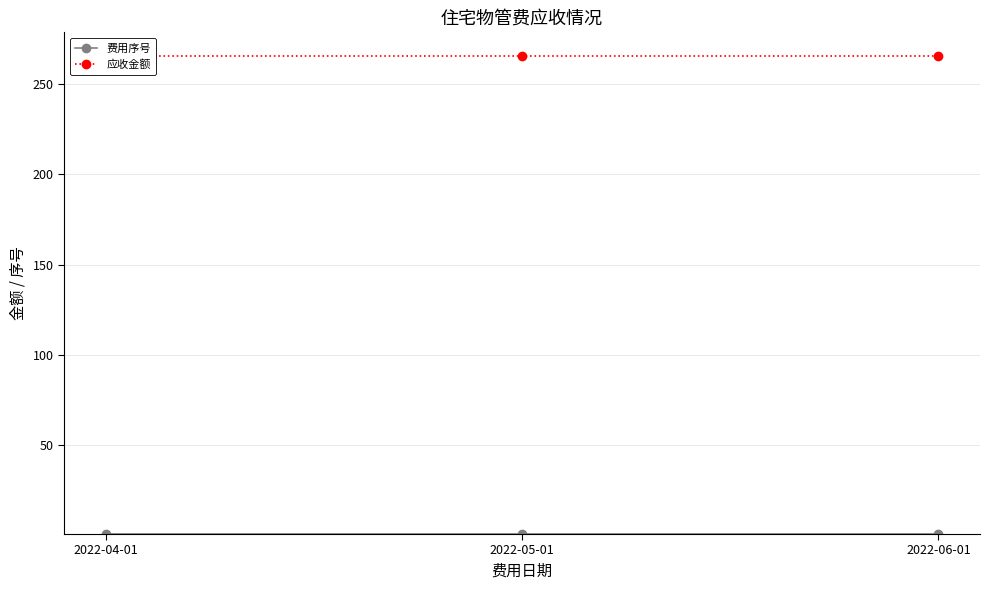

At which label does 应收金额 reach its minimum?

2022-04-01